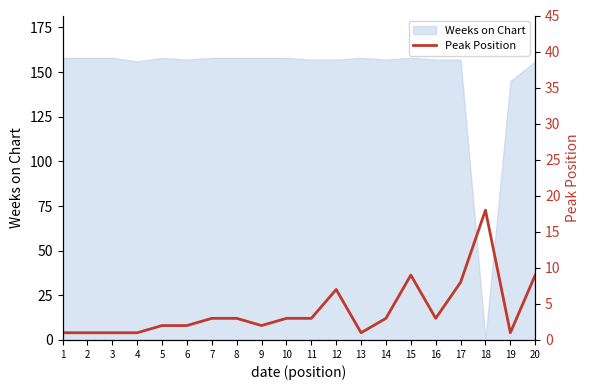

How many interior local peaks (higher than both neighbors) does the data have?

3